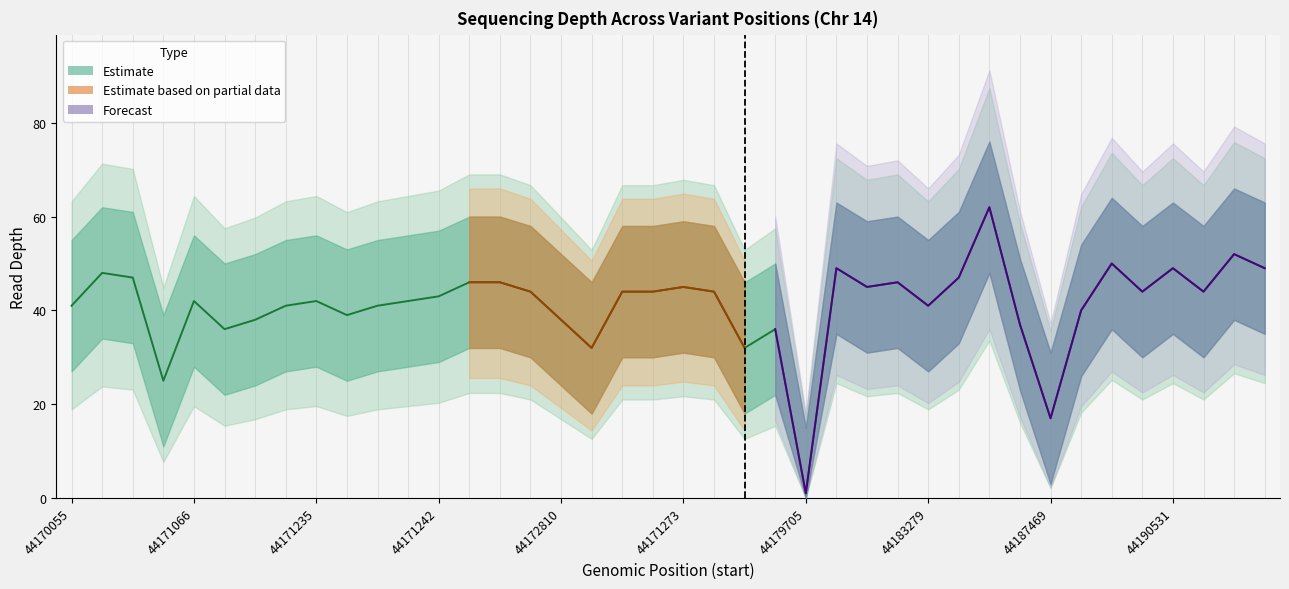

What position from the left is 44188858?

35